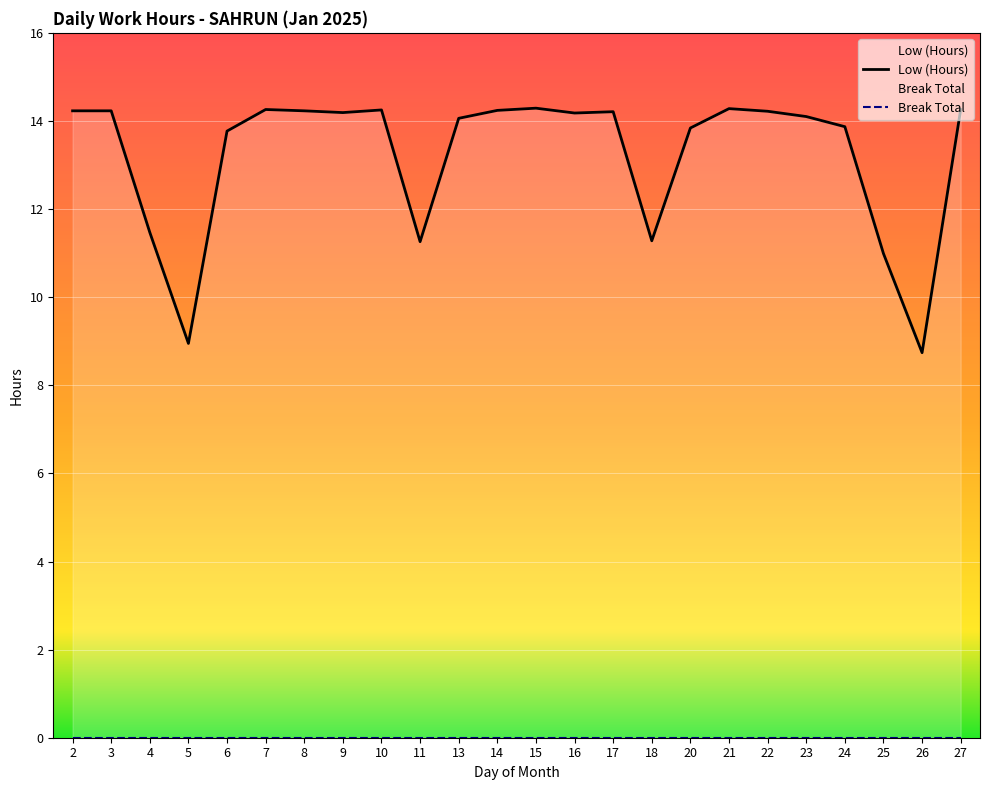

Reading left to right, extract all data points from this chart.

14.2	14.2	11.5	8.9	13.8	14.3	14.2	14.2	14.2	11.3	14.1	14.2	14.3	14.2	14.2	11.3	13.8	14.3	14.2	14.1	13.9	11.0	8.7	14.3